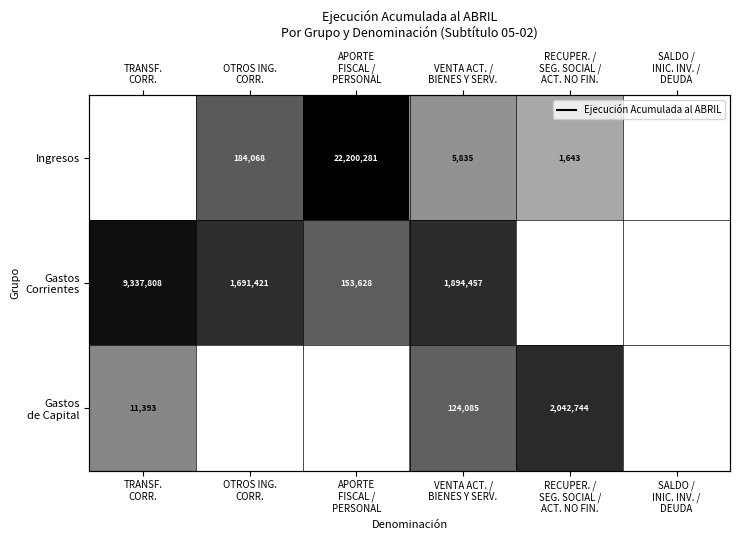

Between OTROS ING.
CORR. and SALDO /
INIC. INV. /
DEUDA, which is larger?

OTROS ING.
CORR.